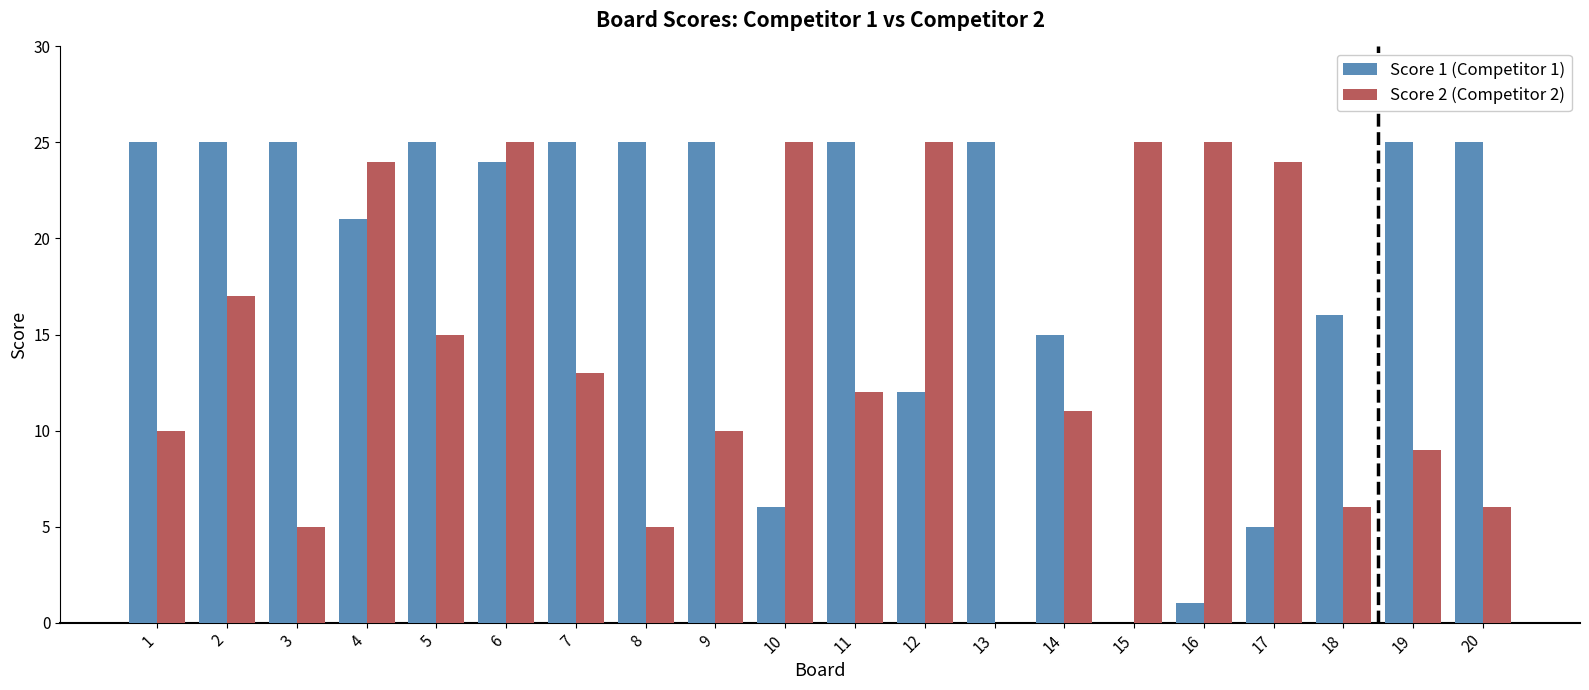

Which category has the lowest value in the Score 2 series?

13